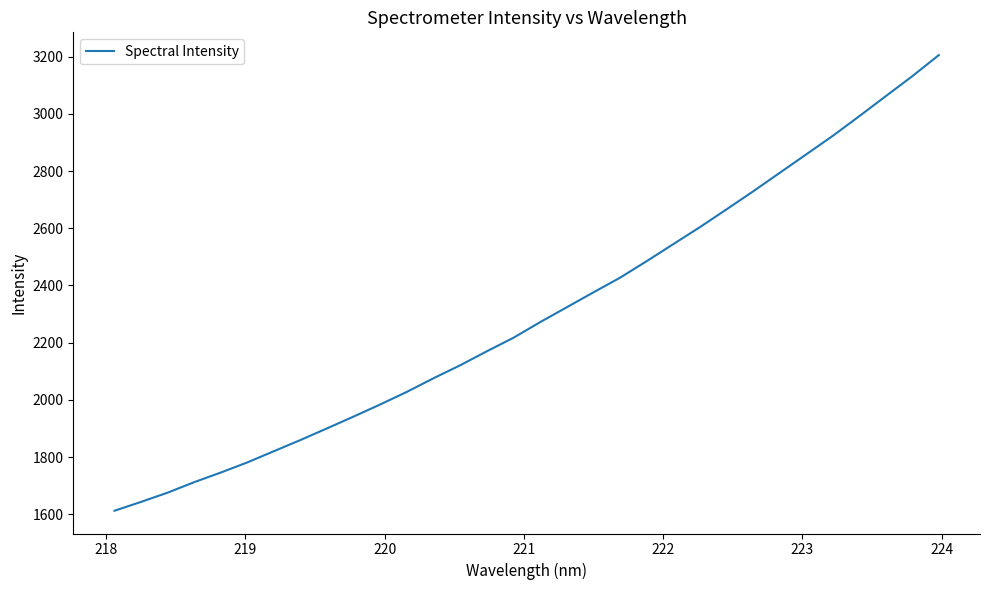

What is the minimum value shown in the chart?

1612.4